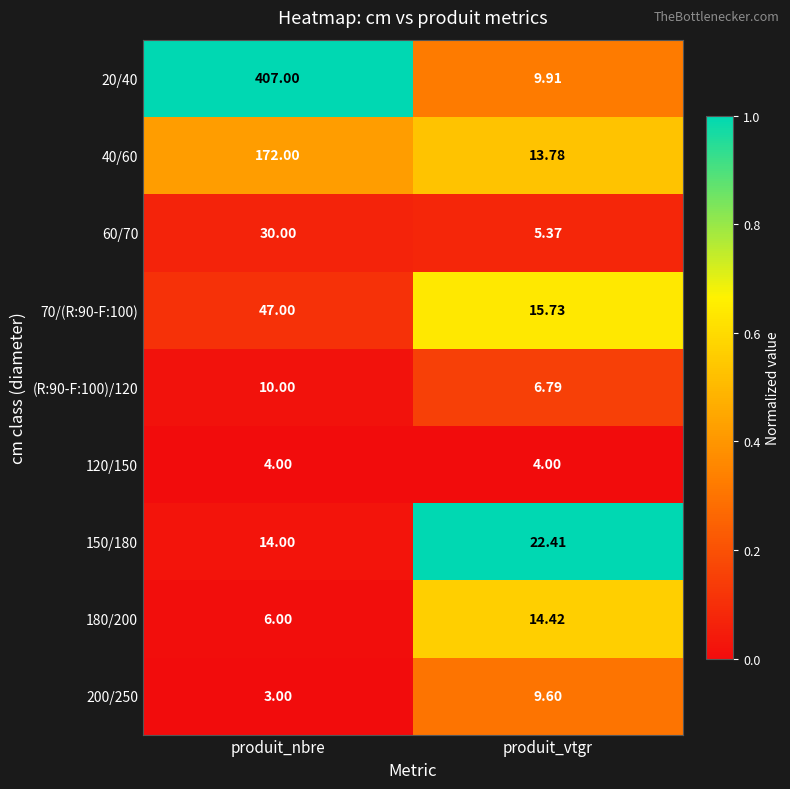

Which series has the widest spread of values?

20/40